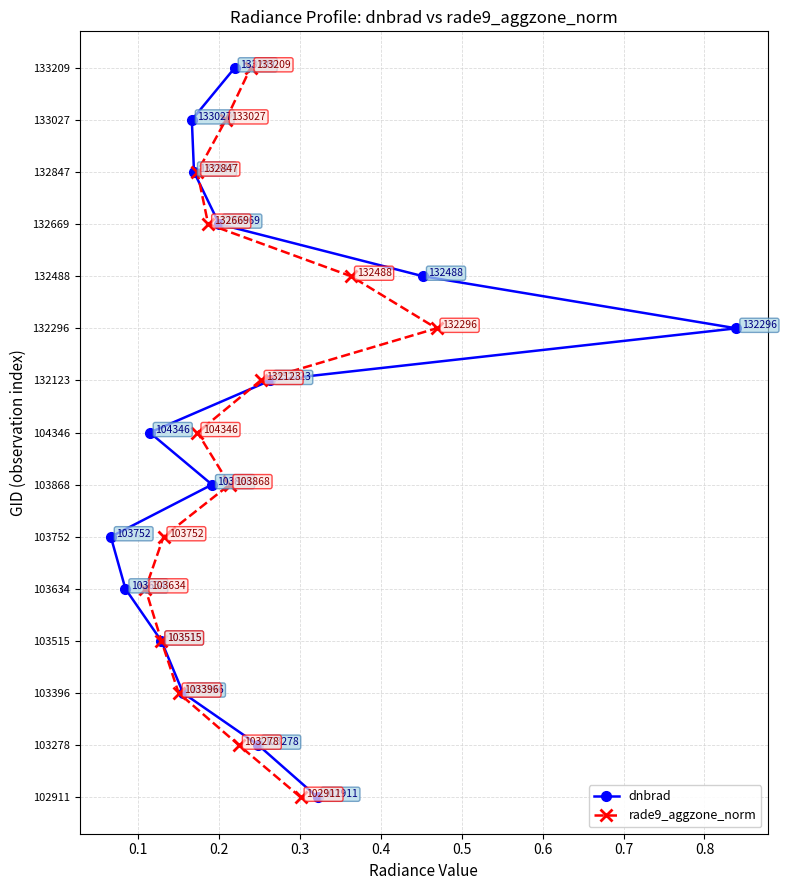

Which series has the largest total across all categories?

dnbrad